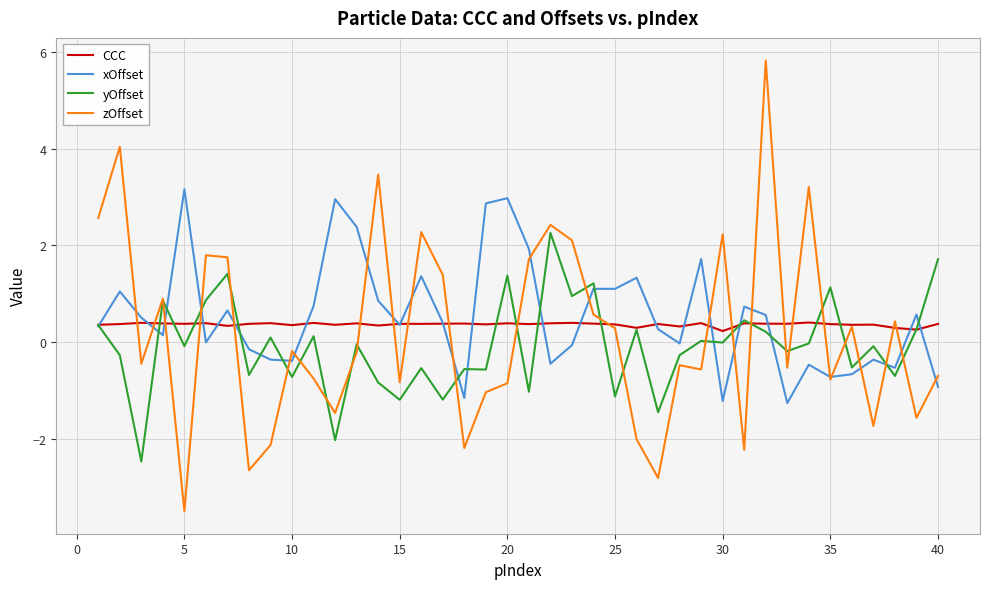

True or false: CCC has more than 2 points higher than both neighbors.

True